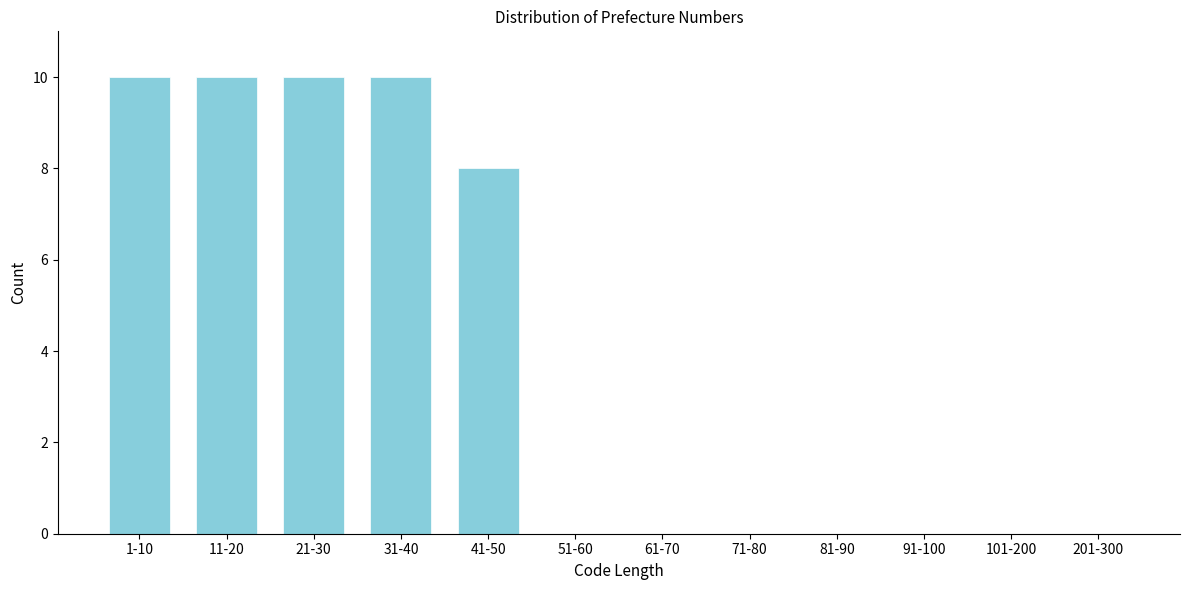

Reading right to left, transcribe all the data shown in this chart.

201-300=0	101-200=0	91-100=0	81-90=0	71-80=0	61-70=0	51-60=0	41-50=8	31-40=10	21-30=10	11-20=10	1-10=10